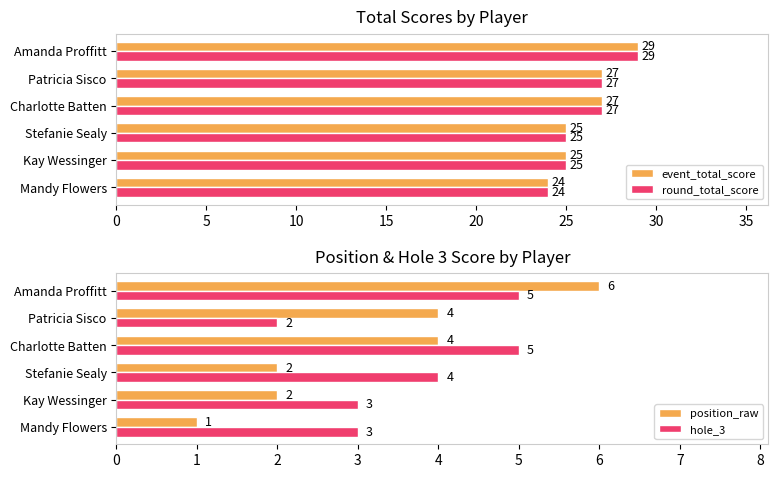

The value of hole_3 at Mandy Flowers is 2. True or false?

False